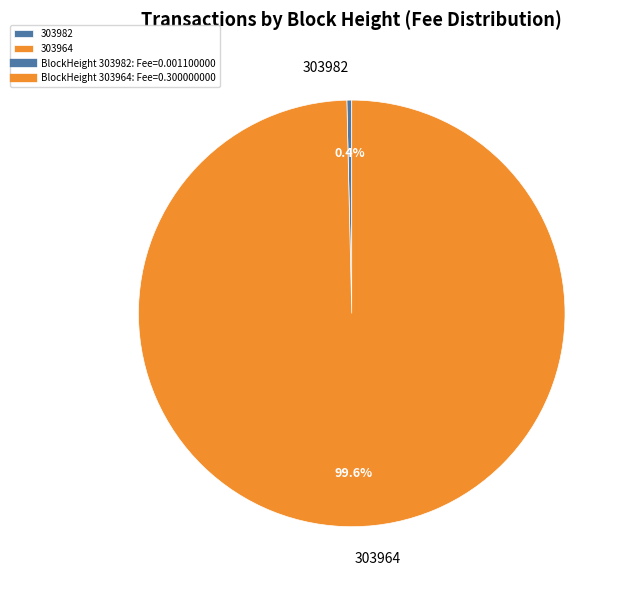

What is the largest slice in the pie chart?

303964